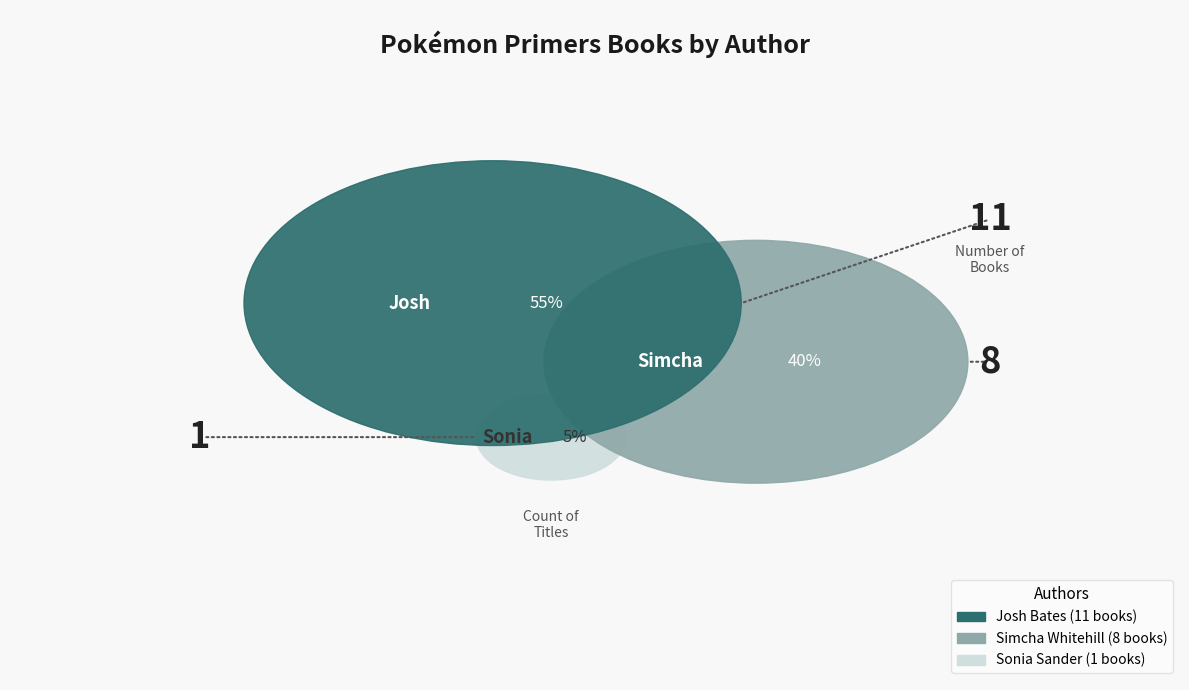

What is the total percentage of Josh Bates and Simcha Whitehill?

95.0%